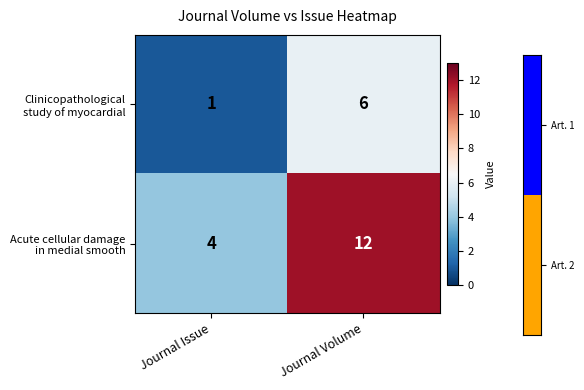

What is the difference between the highest and lowest values at Journal Issue?

3